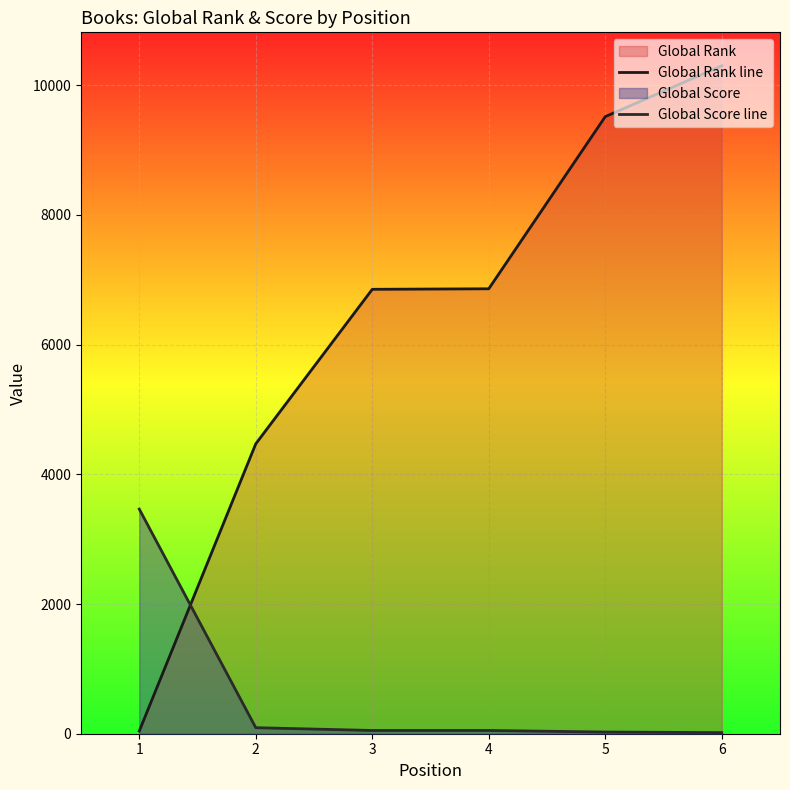

The Global Rank line series shows 18 at 1. True or false?

False